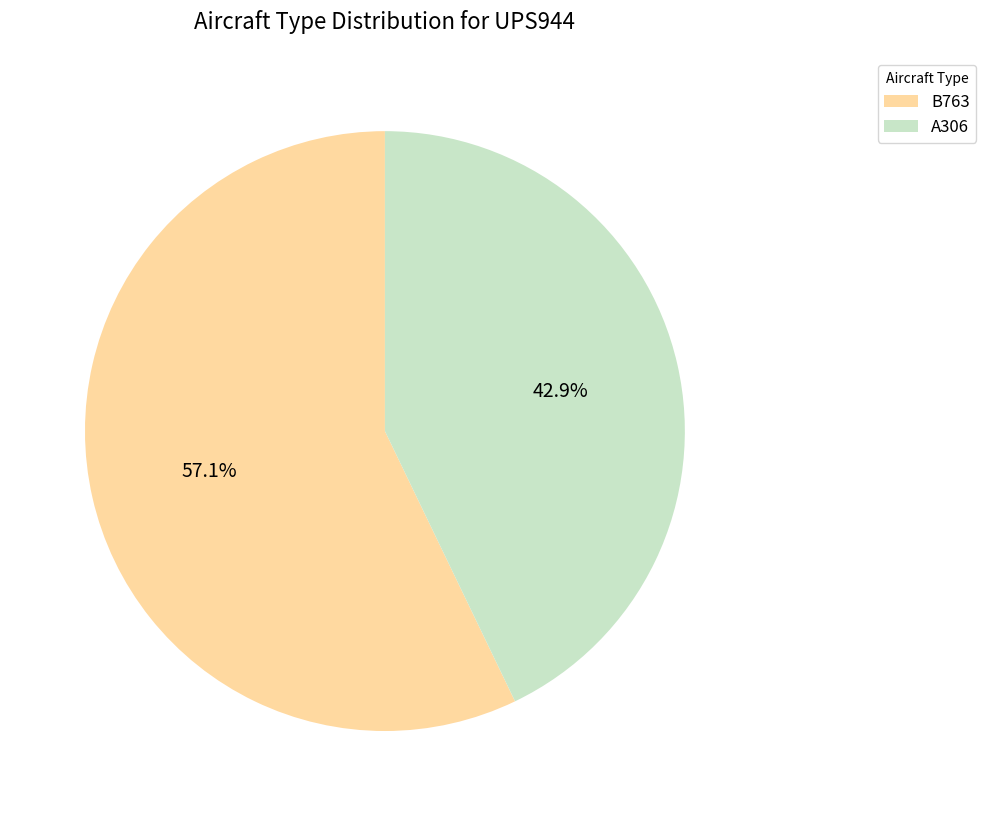

What portion of the pie excludes A306?

57.1%